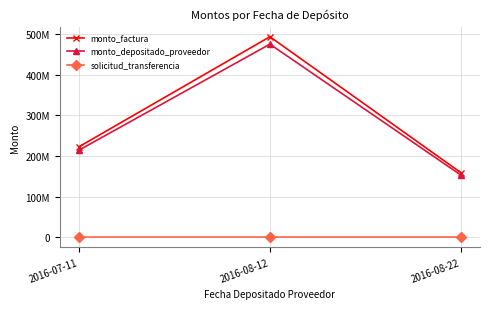

What is the minimum value shown in the chart?

76157